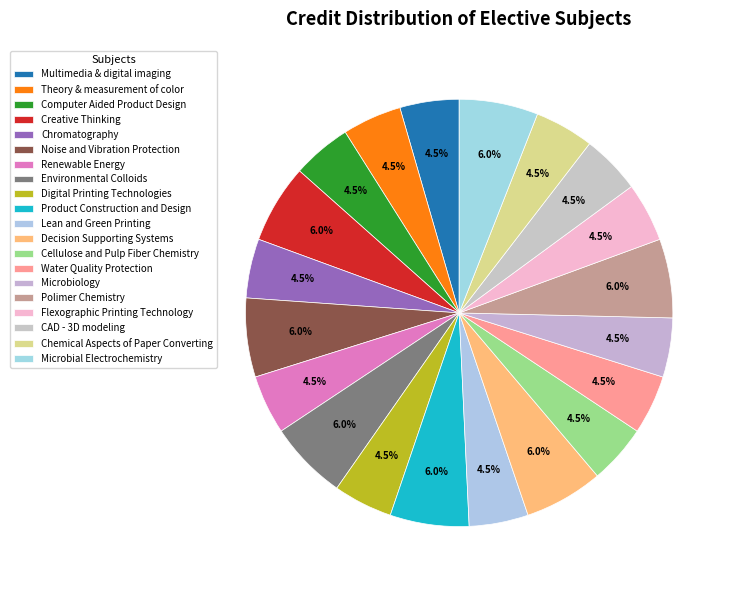

Count the number of slices in the pie.

20